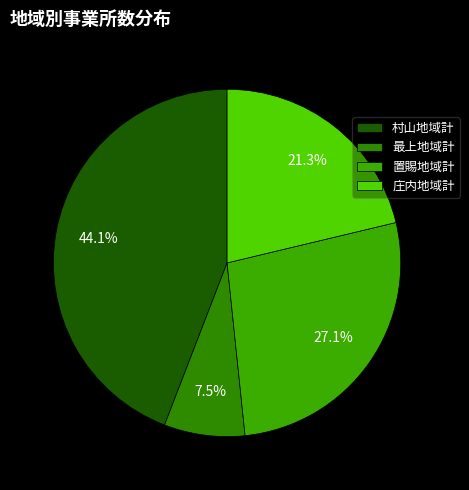

The 村山地域計 slice represents 35% of the pie. True or false?

False